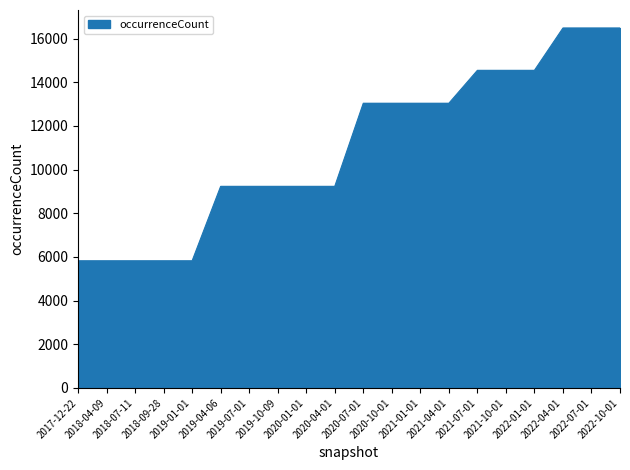

What is the smallest value displayed?

5822